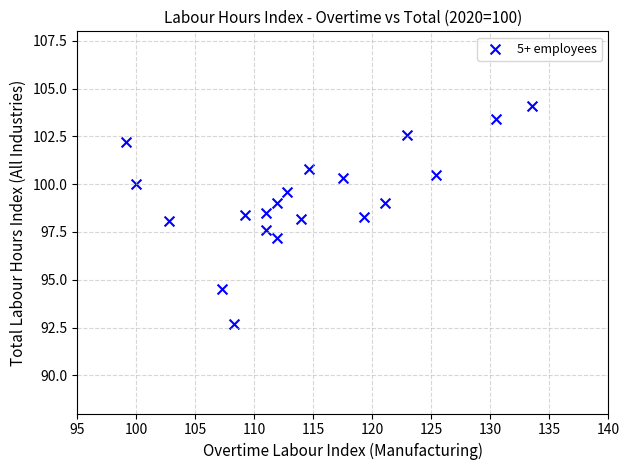

What is the range of X values (max minus min)?

34.4